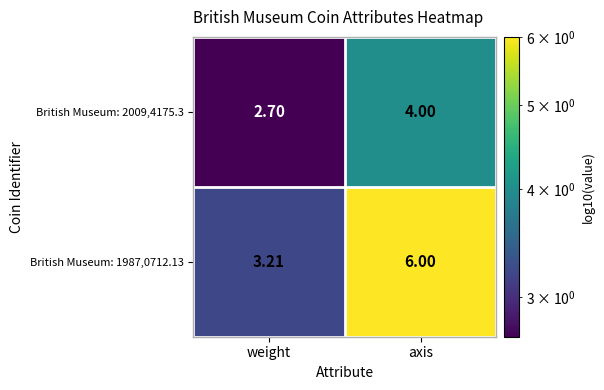

At which category is the sum across all series the highest?

axis